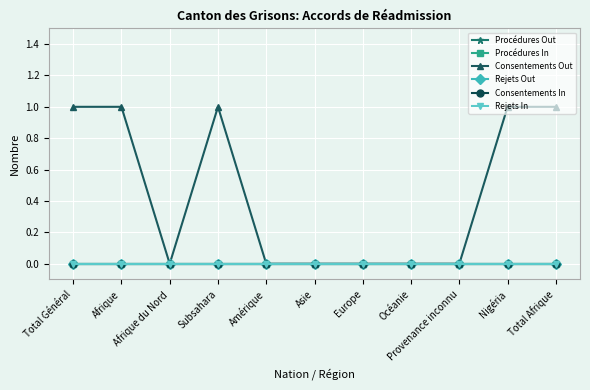

Is this an area chart (filled region under the line)?

No